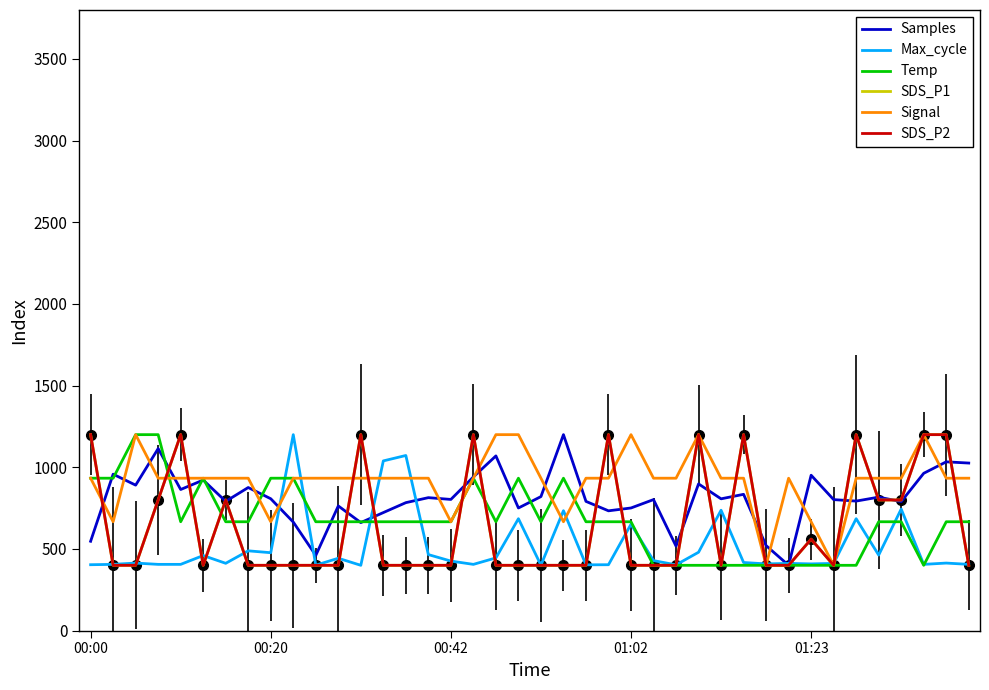

List the labels in order of Signal value, smallest first.

30, 33, 00:20, 8, 16, 21, 32, 00:00, 01:02, 01:23, 5, 6, 7, 9, 10, 11, 12, 13, 14, 15, 17, 20, 22, 23, 25, 26, 28, 29, 31, 34, 35, 36, 38, 39, 00:42, 18, 19, 24, 27, 37